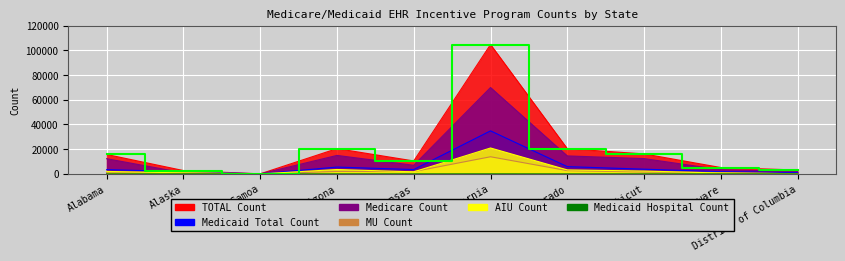

How many values exceed 15715?

4